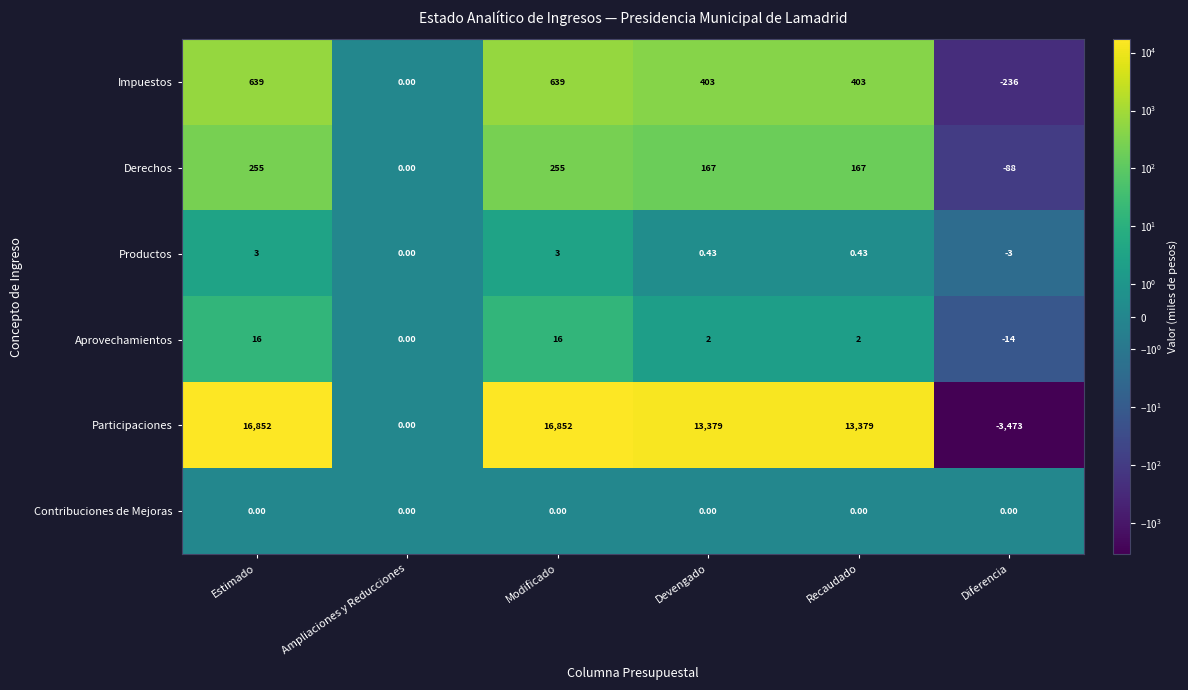

Which category has the lowest value across all series?

Diferencia